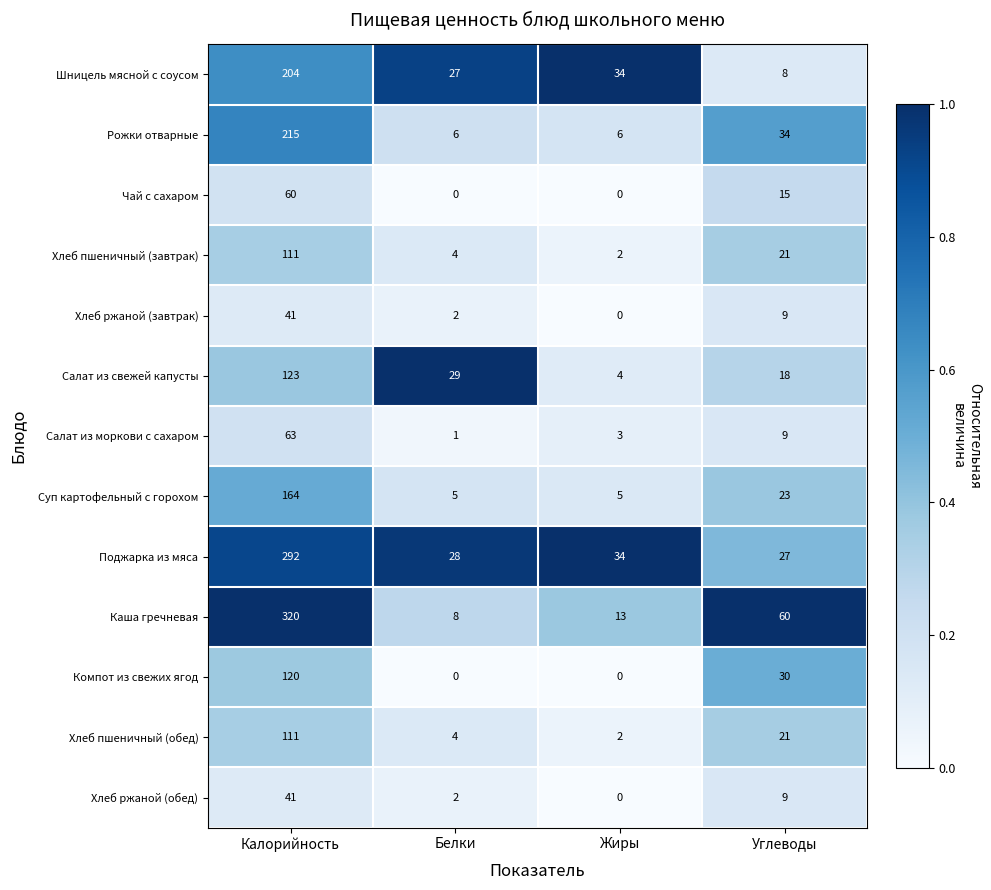

What value does the Хлеб ржаной (обед) series have at Калорийность?

41